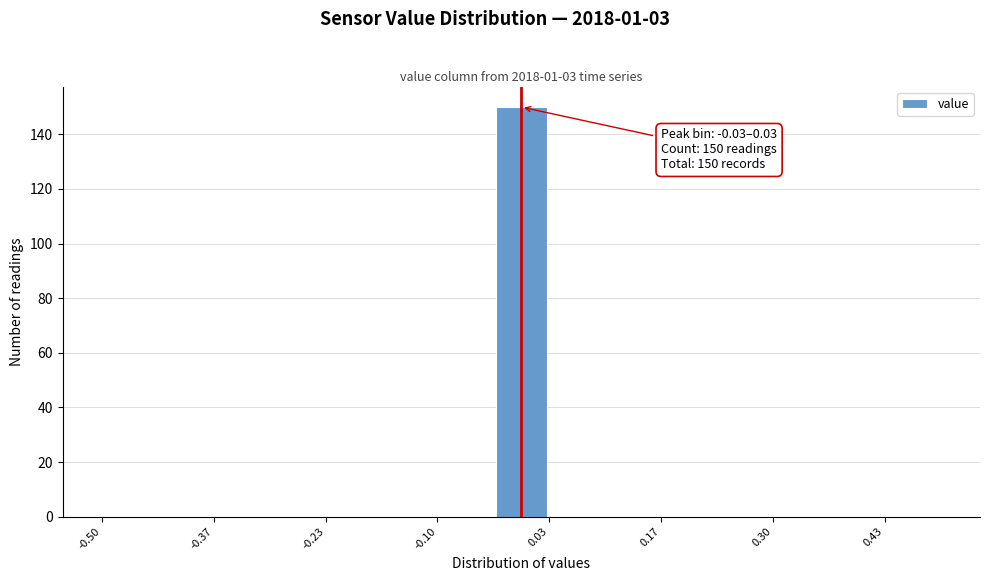

Around what value on the x-axis is the tallest bar? Give the approximate position of its centre, as read against the axis.

0.00